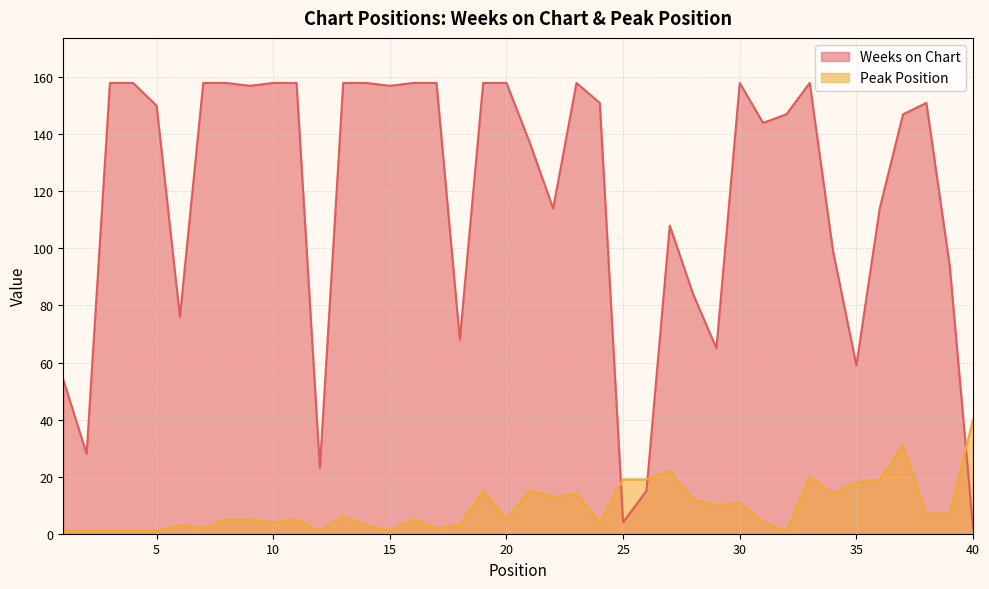

What is the approximate value of Weeks on Chart at 11, to the nearest 10?

160